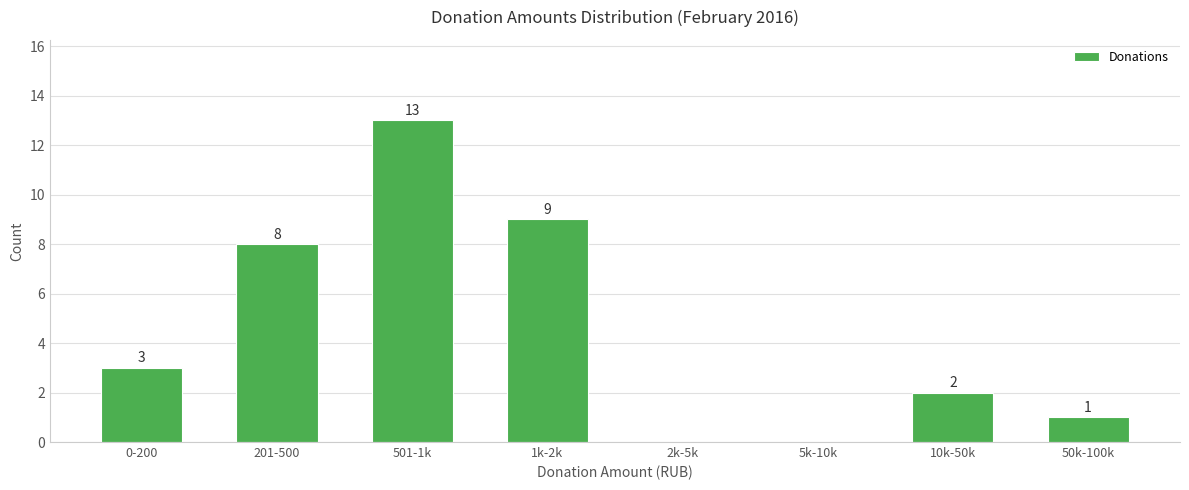

Reading left to right, what are all the values shown in this chart?

0-200=3	201-500=8	501-1k=13	1k-2k=9	2k-5k=0	5k-10k=0	10k-50k=2	50k-100k=1